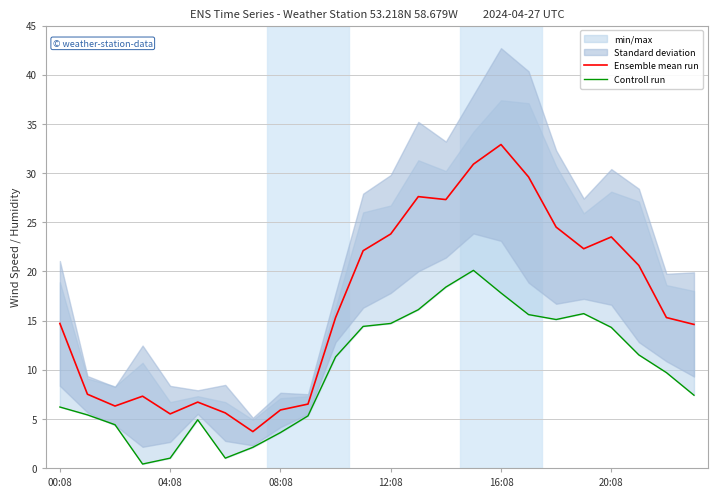

List the series in order of their peak value, lowest first.

Controll run, Ensemble mean run